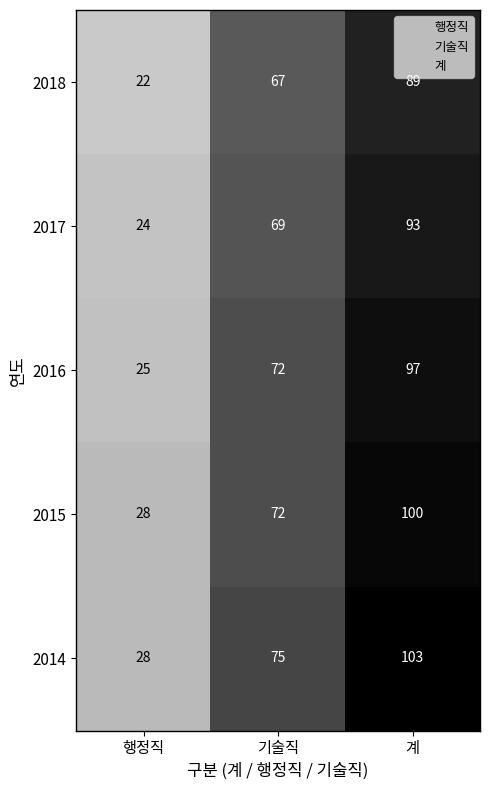

What is the spread (max minus min) of values at 계?

14